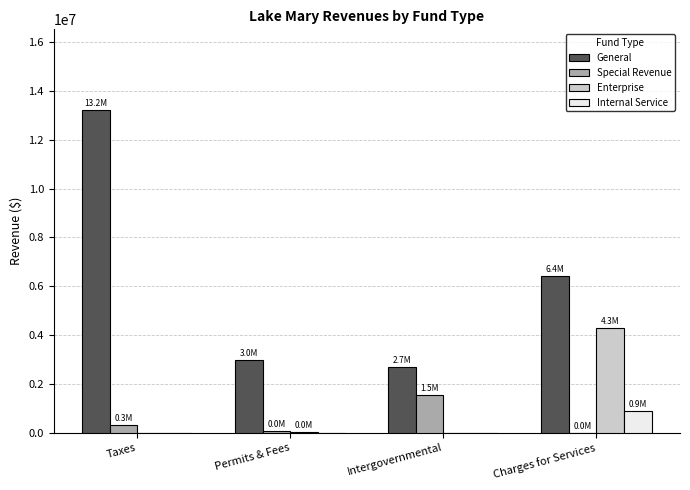

Where is General nearest to the value 7956040?

Charges for Services